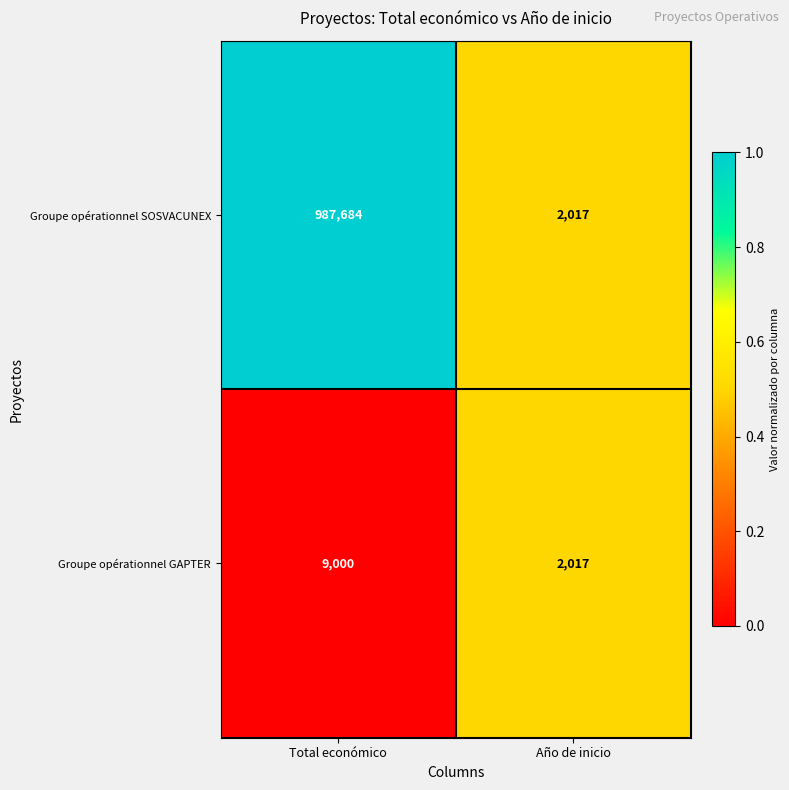

What is the spread (max minus min) of values at Total económico?

978684